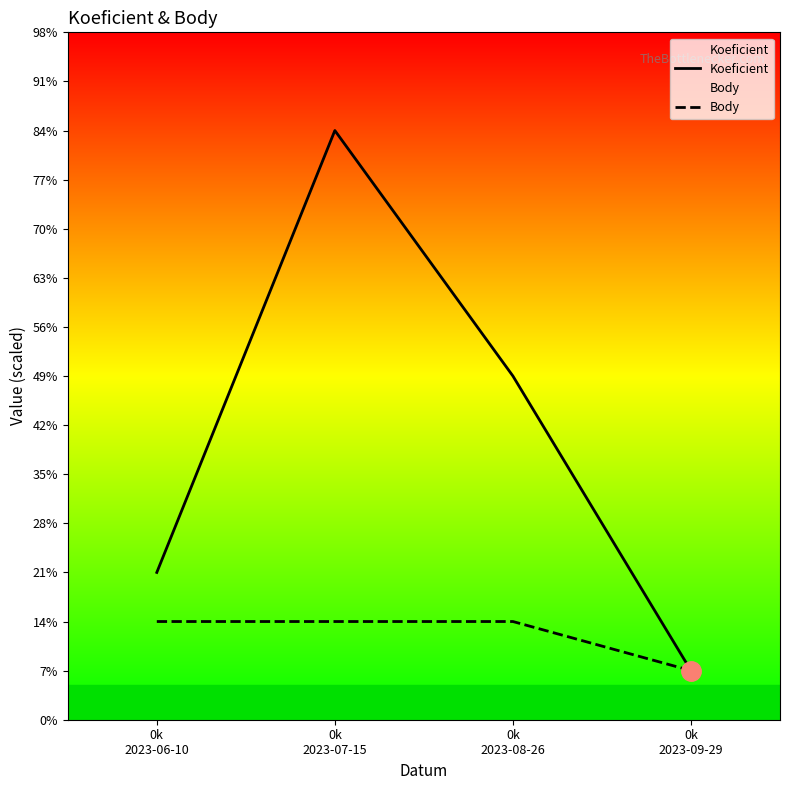

Between 0k
2023-08-26 and 0k
2023-09-29, which series saw the biggest shift?

Koeficient